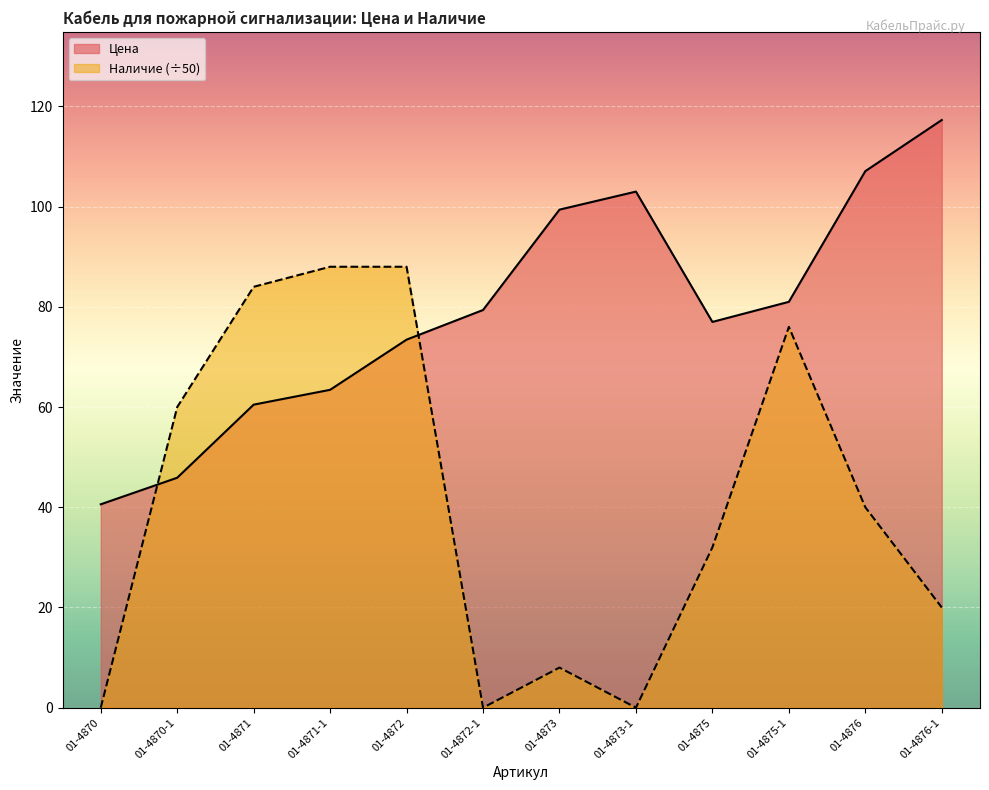

Is the value of Цена at 01-4871 greater than the value of Наличие at 01-4876-1?

Yes